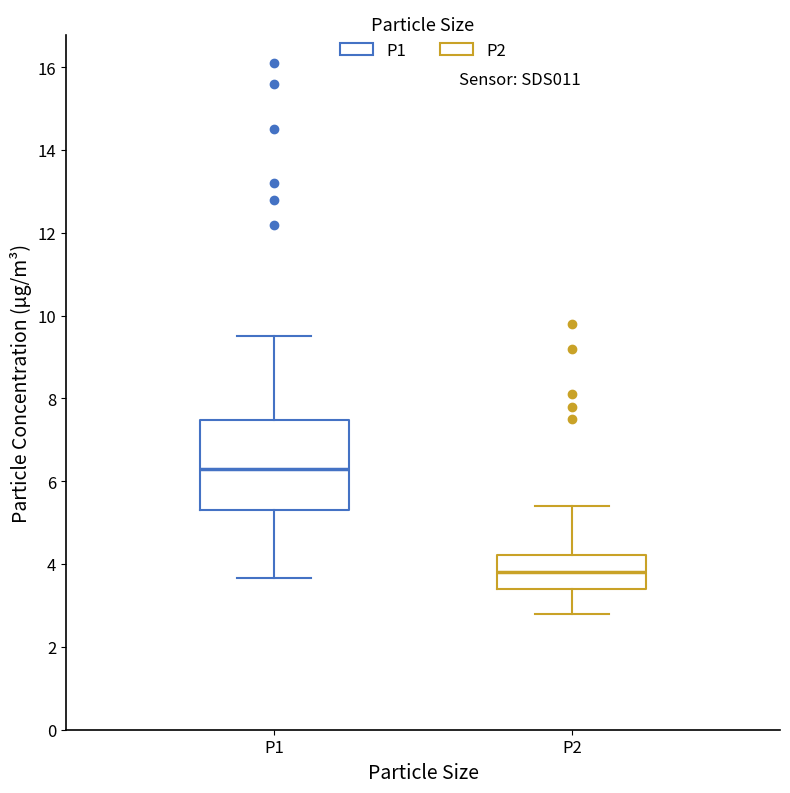

Reading left to right, transcribe this box plot: for each box, give where its median line is, the range the box spans, and where its two whiskers end, as read against the y-axis. The values are not printed on the chart, so give them approximately, as read against the axis.

P1: median 6.4, box 5.4 to 7.4, whiskers 3.6 to 9.6
P2: median 3.8, box 3.4 to 4.2, whiskers 2.8 to 5.4